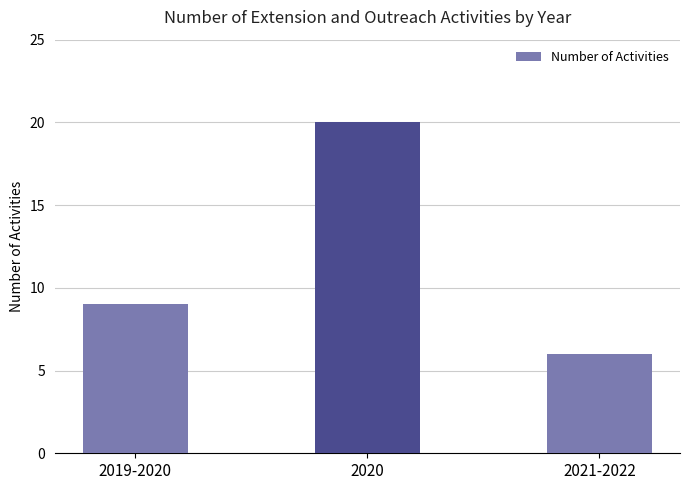

What is the value of the 3rd bar from the left?

6